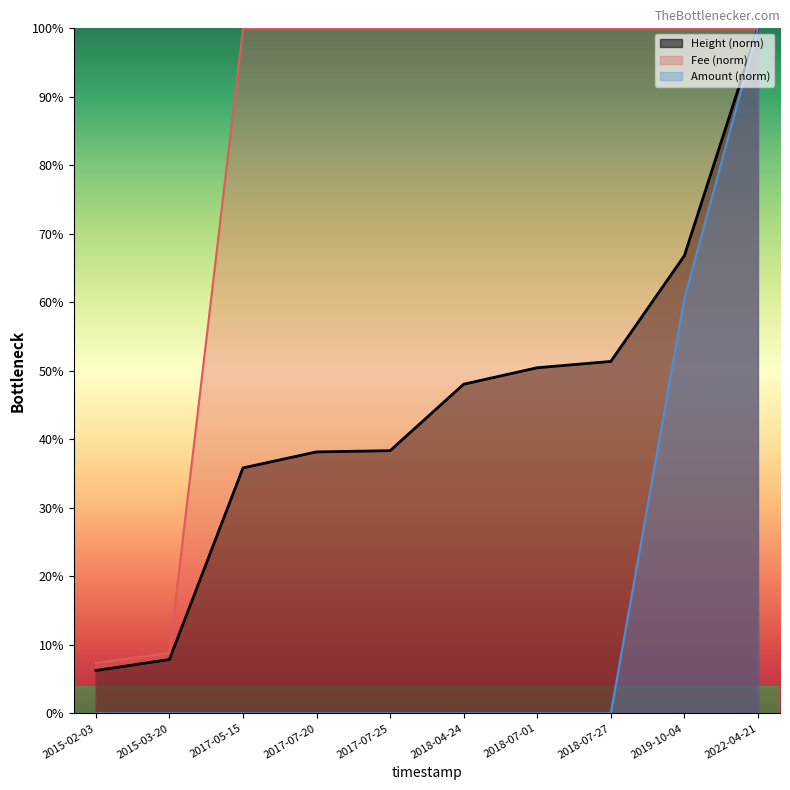

Reading left to right, list all the values displayed in this chart.

Height (norm) line: 0.1	0.1	0.4	0.4	0.4	0.5	0.5	0.5	0.7	1.0
Fee (norm) line: 0.1	0.1	1.0	1.0	1.0	1.0	1.0	1.0	1.0	1.0
Amount (norm) line: 0.0	0.0	0.0	0.0	0.0	0.0	0.0	0.0	0.6	1.0